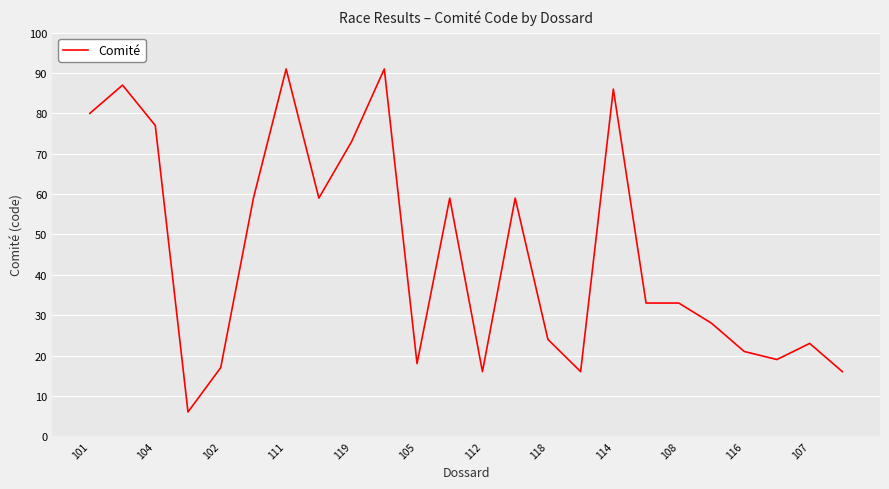

What is the greatest value displayed?

91